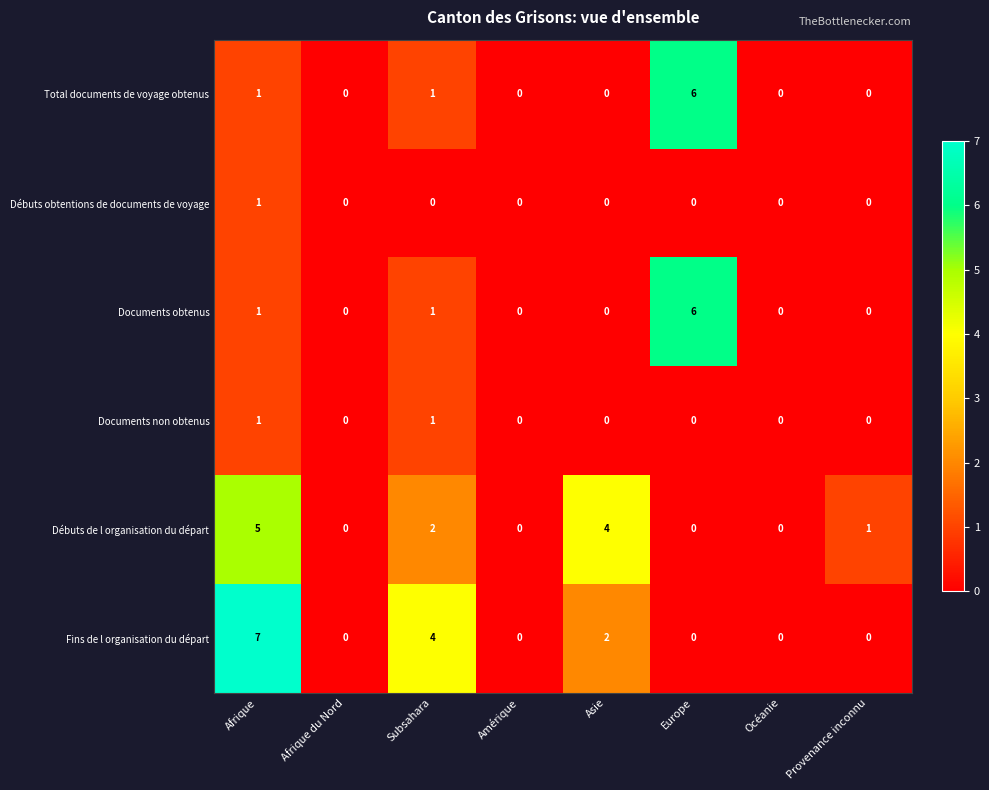

At how many categories does at least one series exceed 5?

2